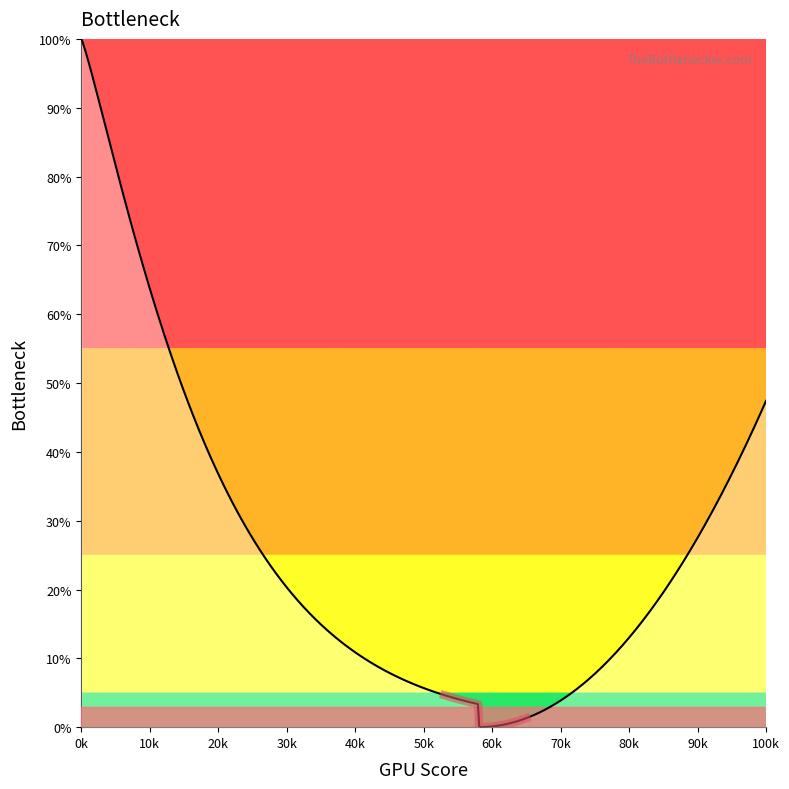

The value of Completed at 9 is 0.4. True or false?

False